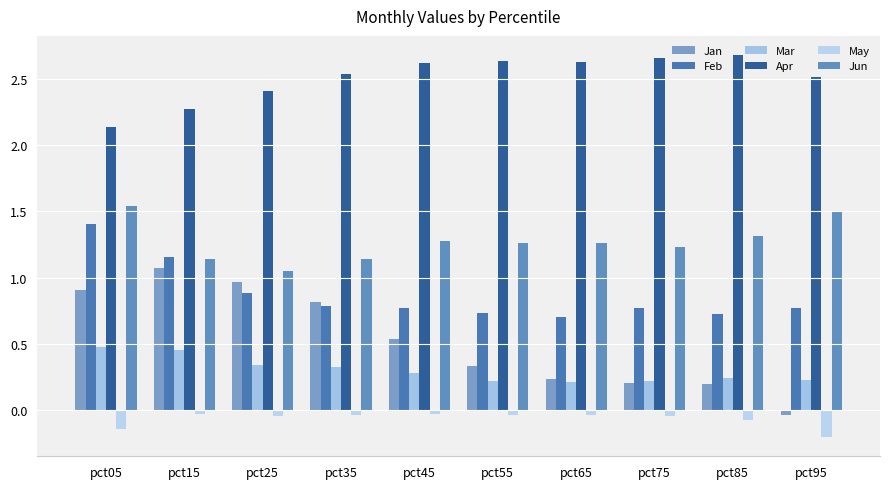

What is the minimum value for Jun?

1.0